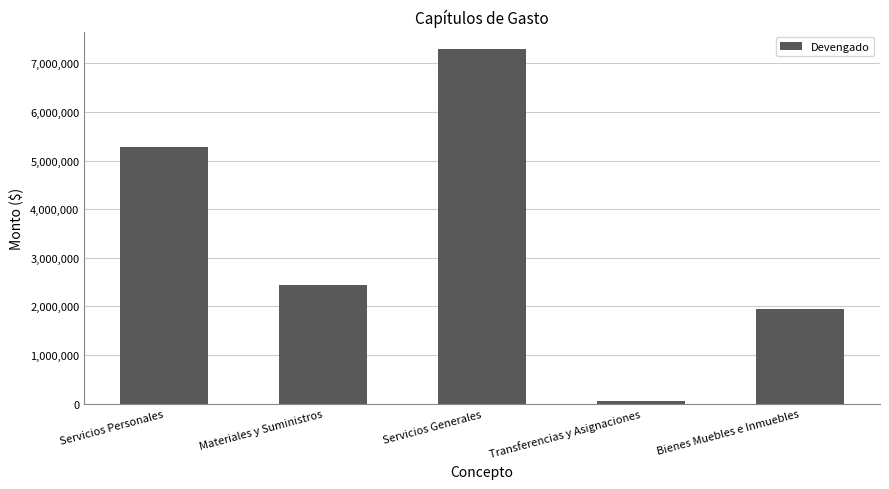

Read the value at Servicios Personales.

5270711.1